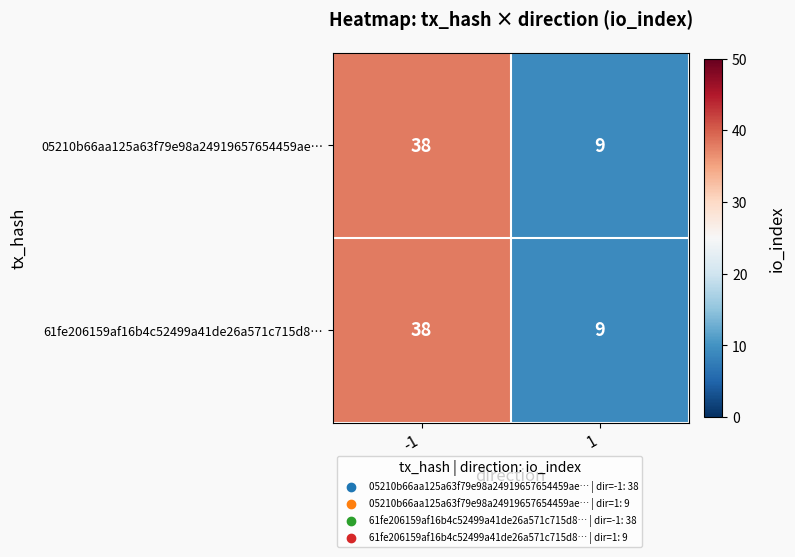

Reading left to right, what are all the values shown in this chart?

05210b66aa125a63f79e98a24919657654459ae…: -1=38	1=9
61fe206159af16b4c52499a41de26a571c715d8…: -1=38	1=9